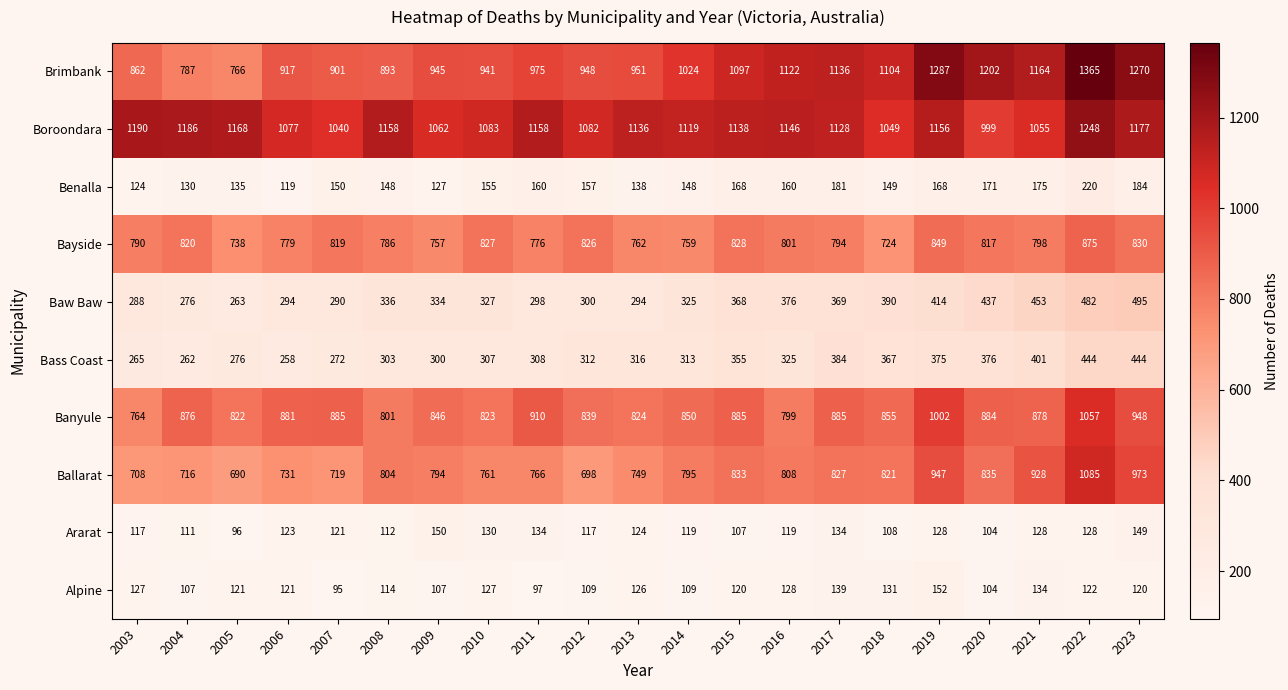

The Ararat series shows 48 at 2003. True or false?

False